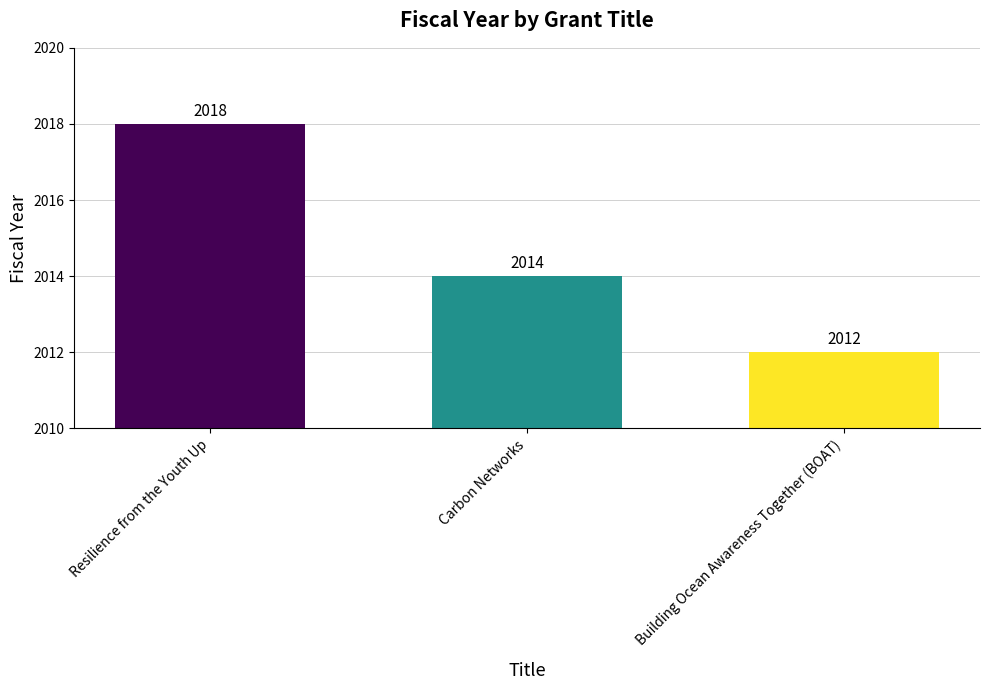

What is the sum of all values?

6044